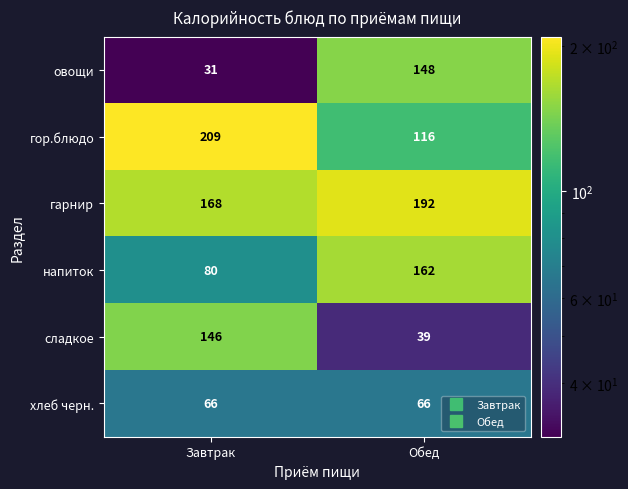

Where is сладкое nearest to the value 92?

Обед